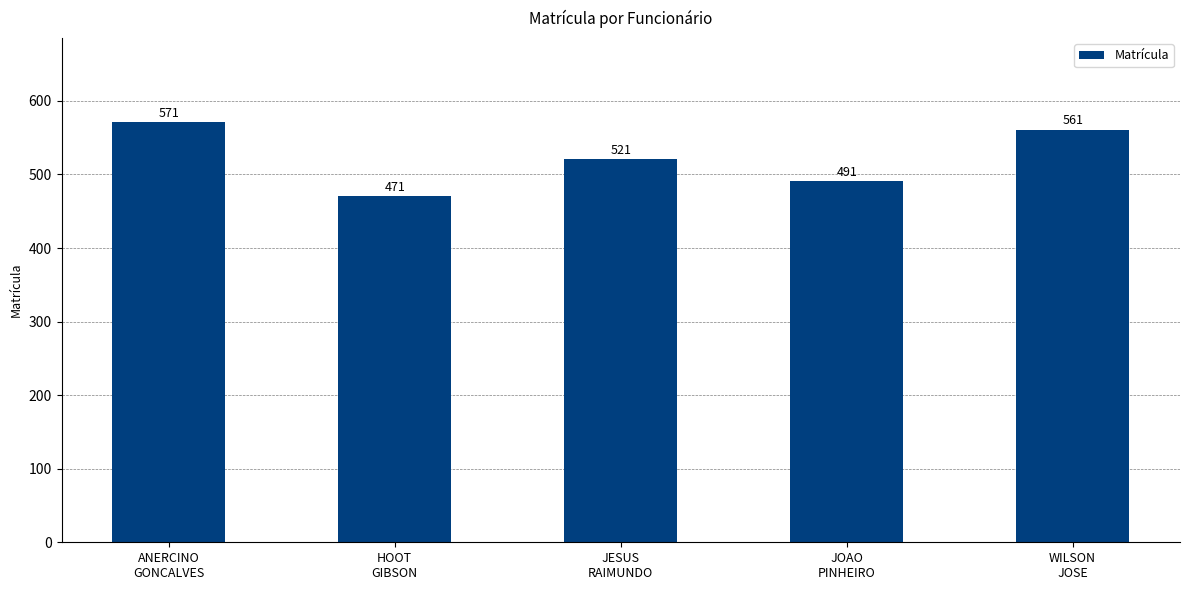

True or false: the data shows 752 at HOOT
GIBSON.

False